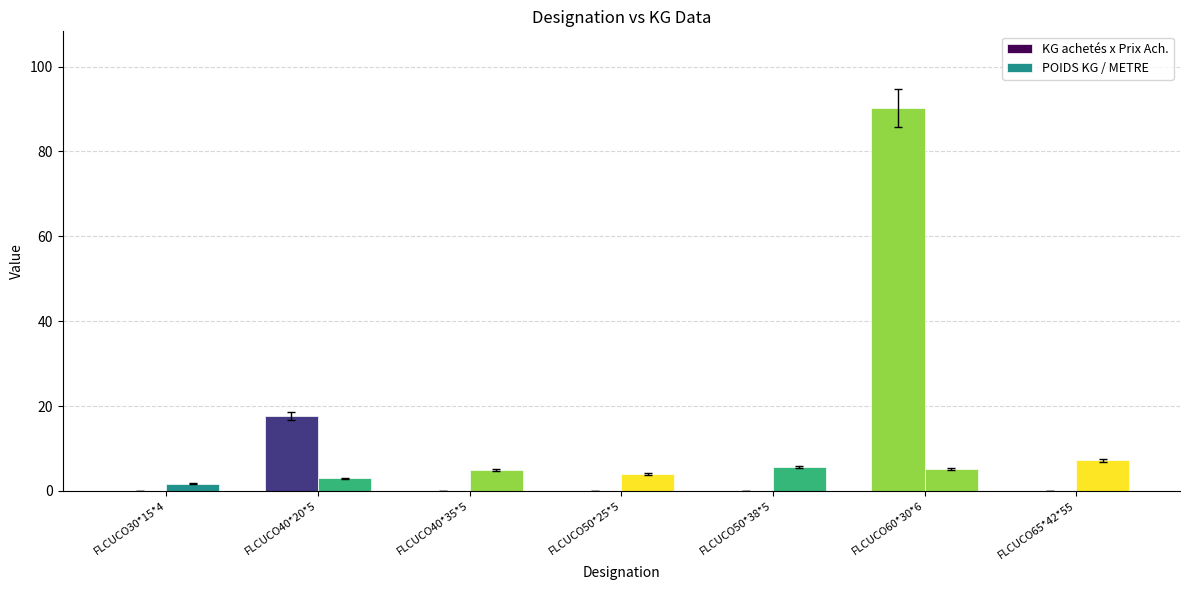

List the series in order of their overall mean, highest first.

KG achetés x Prix Ach., POIDS KG / METRE